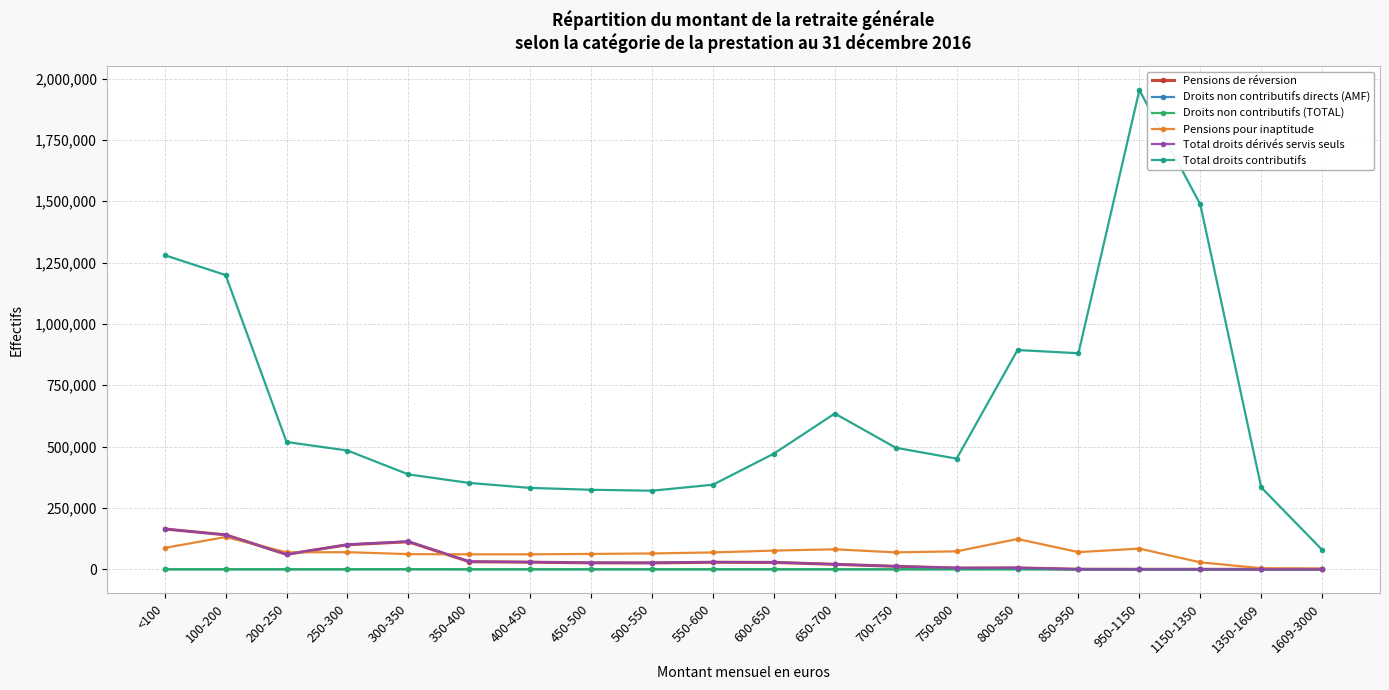

What is the maximum value shown in the chart?

1953051